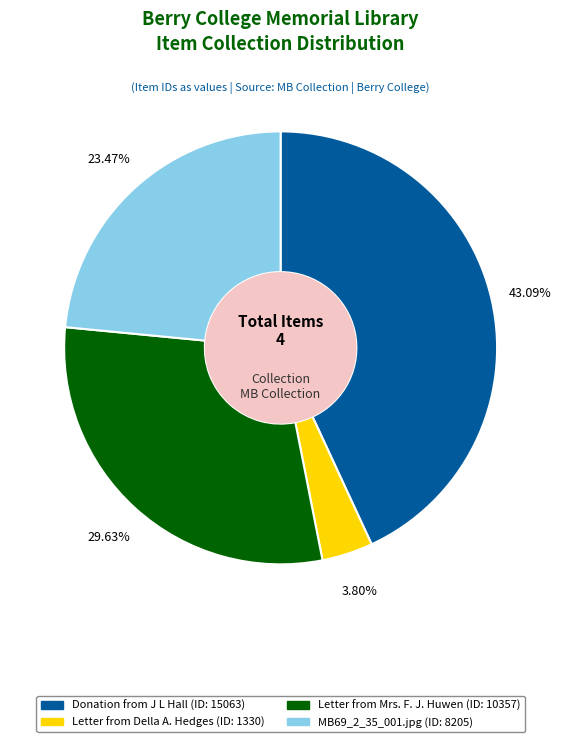

Count the number of slices in the pie.

4